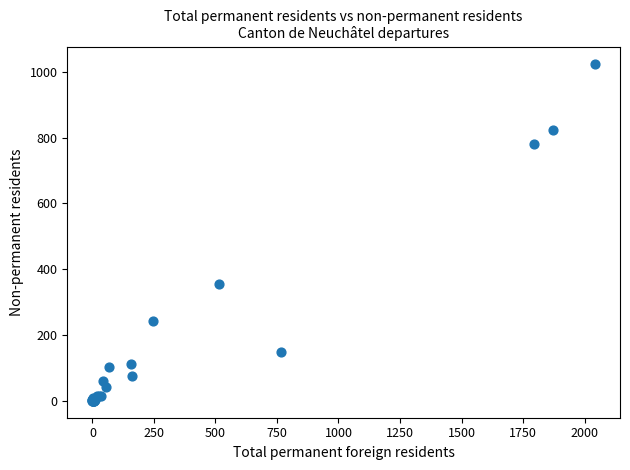

What Y value in the scatter plot is closest to 512?

355